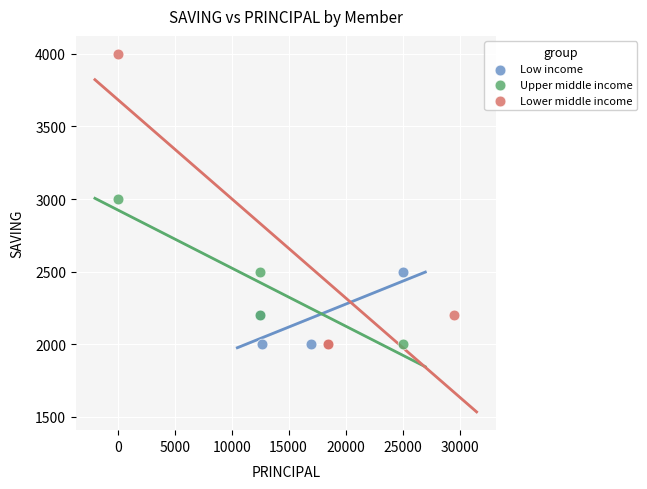

Which series contains the highest Y value?

Lower middle income